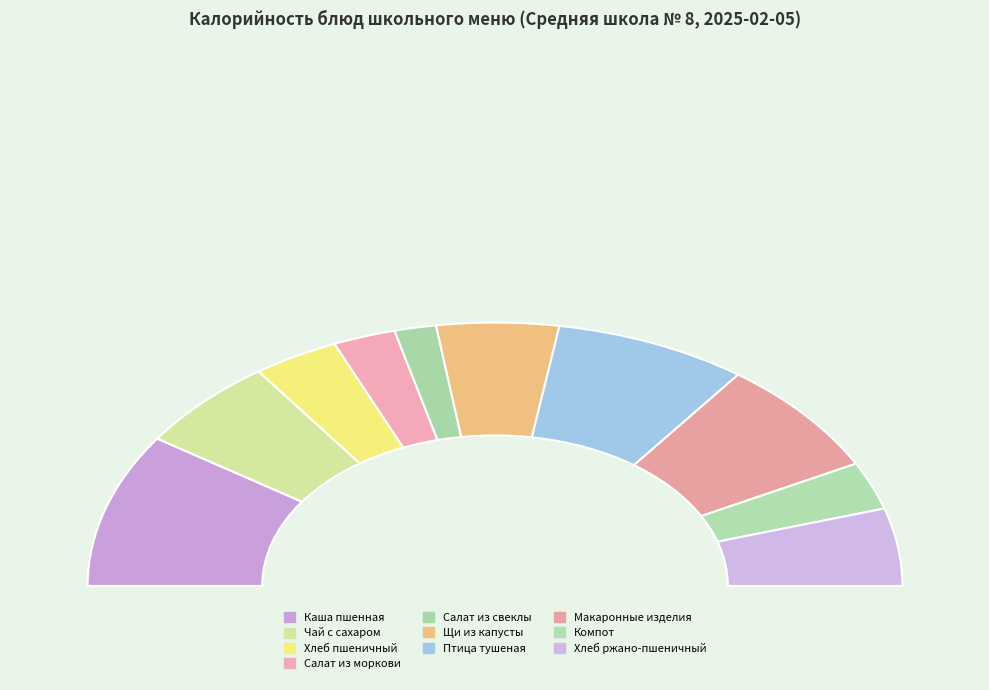

Does Салат из свеклы account for over 50% of the chart?

No